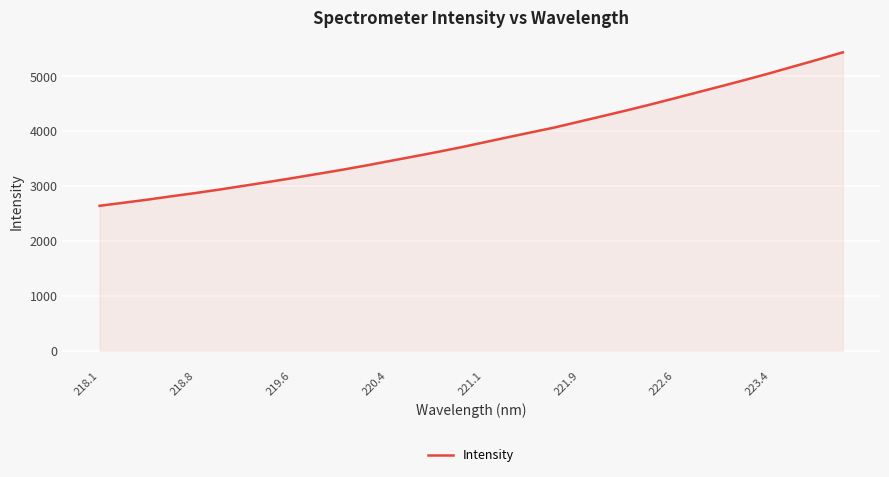

What is the maximum value shown in the chart?

5432.0